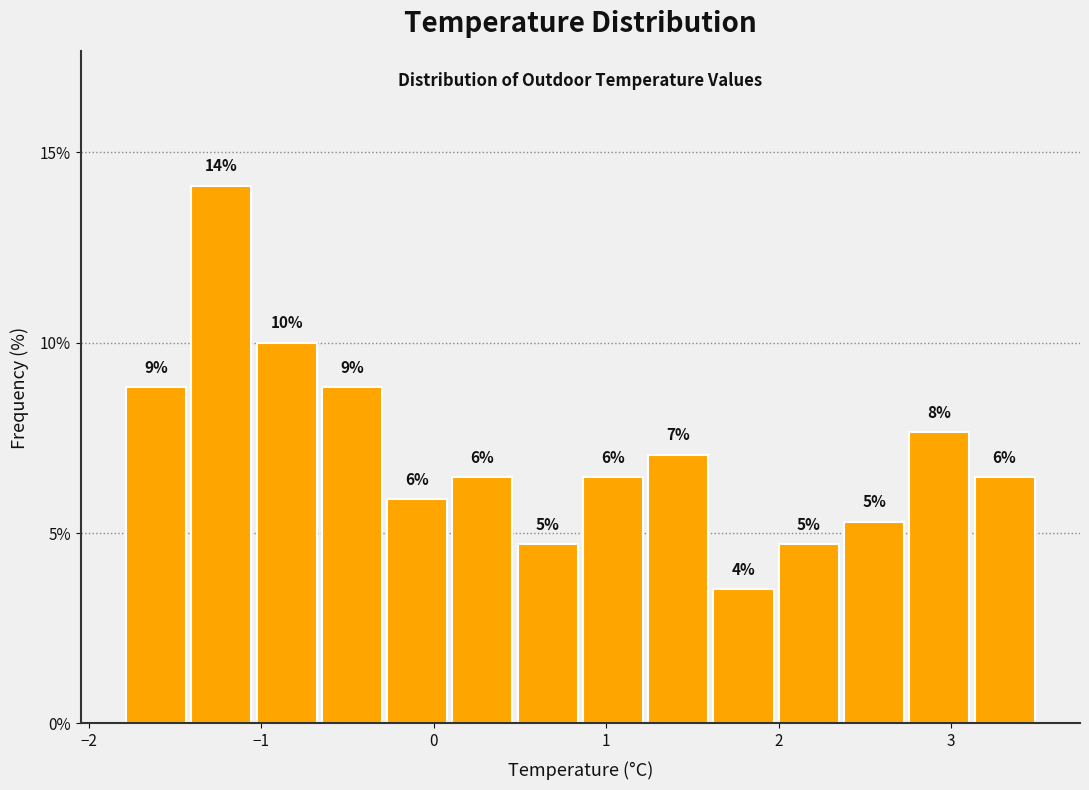

Around what value on the x-axis is the tallest bar? Give the approximate position of its centre, as read against the axis.

-1.2